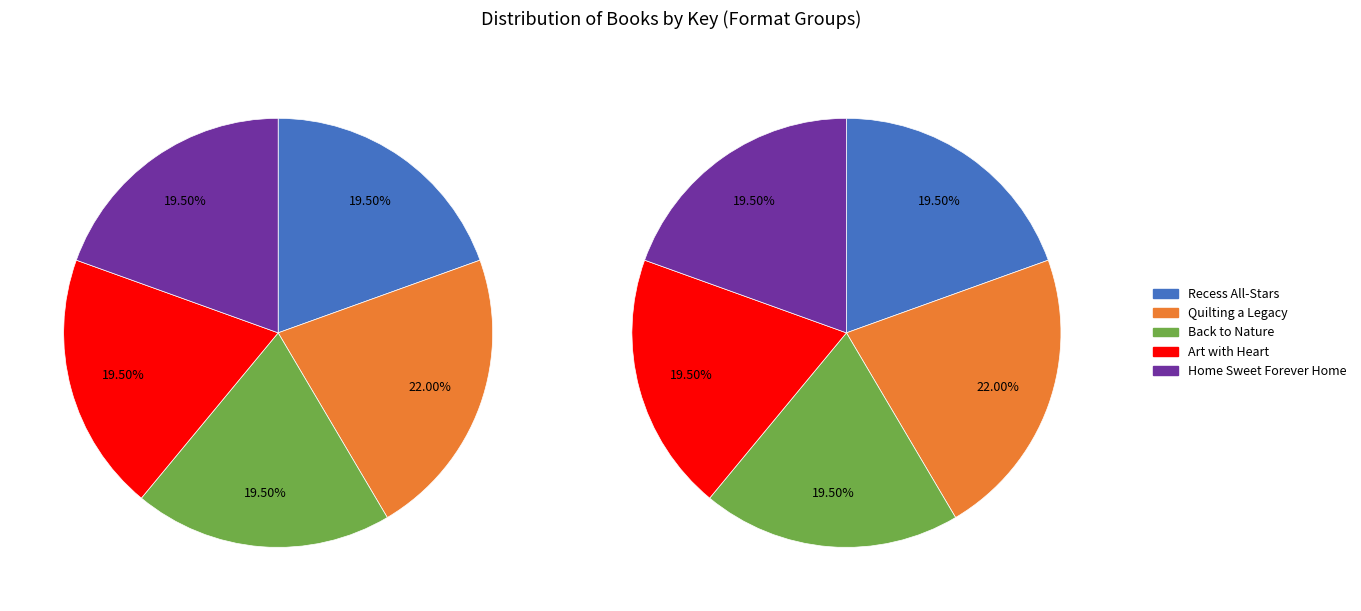

Combined, do Art with Heart and Quilting a Legacy account for over 50%?

No